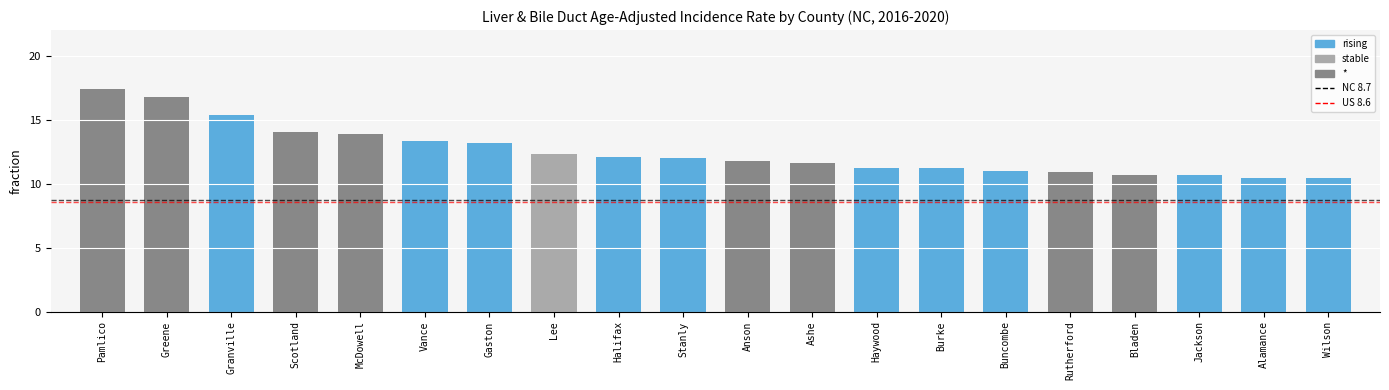

What is the value of the US Rate (8.6) bar at the 2nd from the left?

8.6